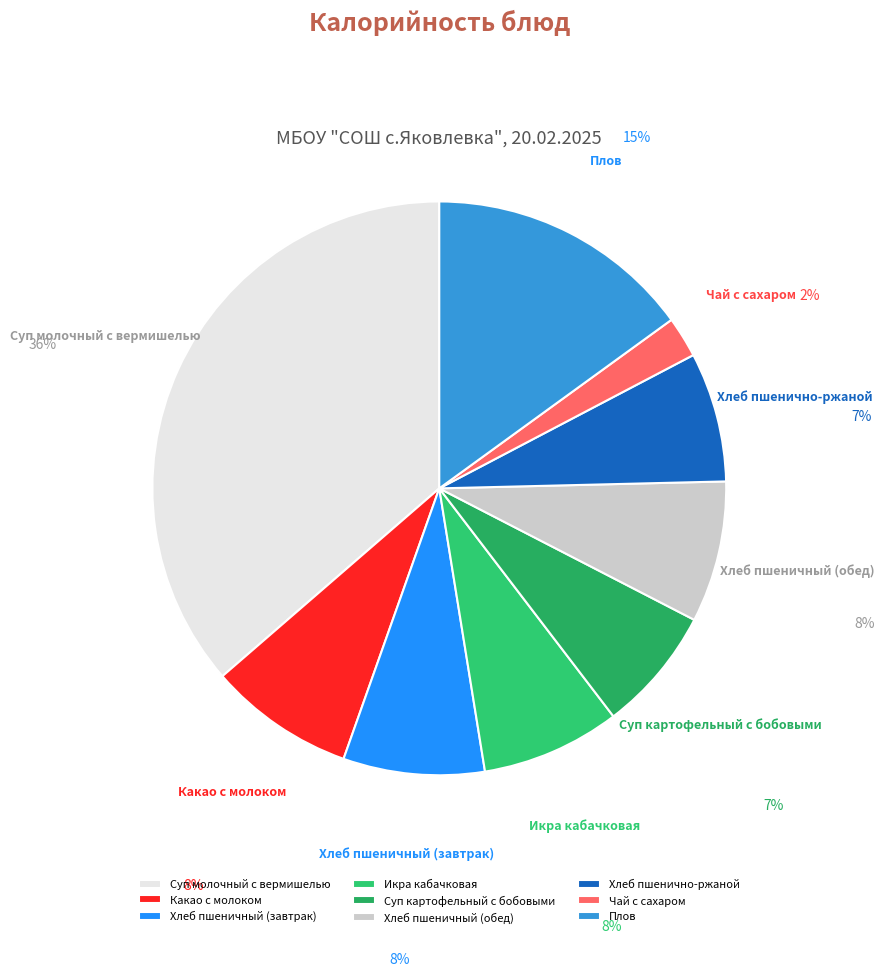

Does Хлеб пшенично-ржаной represent more than half of the total?

No